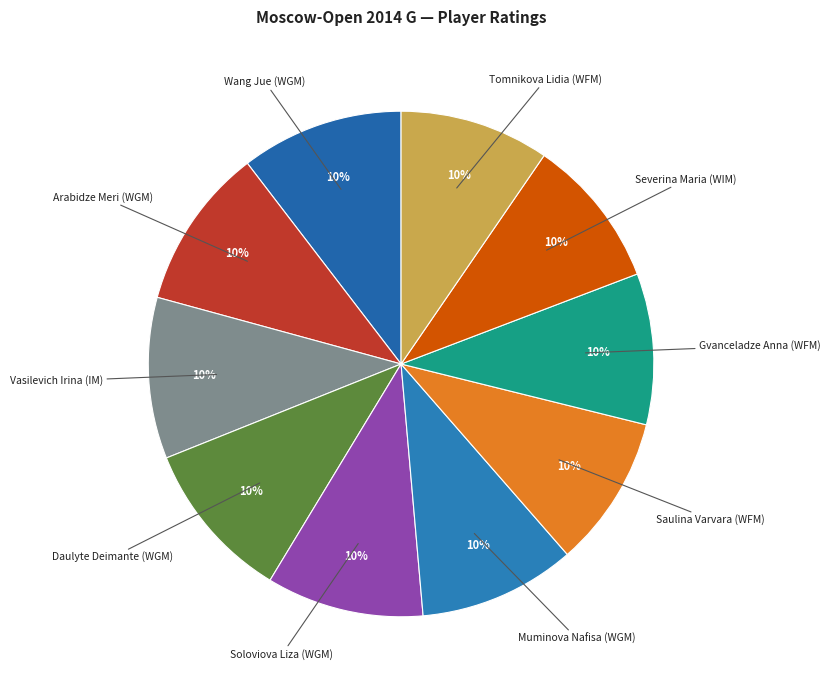

Approximately how many times larger is the value at Vasilevich Irina (IM) compared to Arabidze Meri (WGM)?

1.0